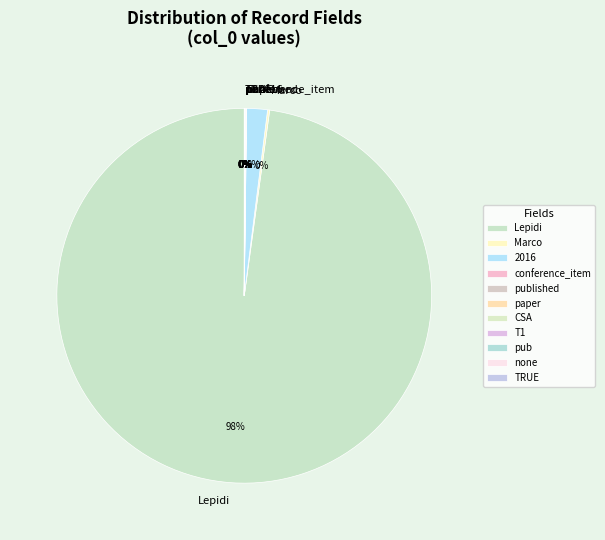

What is the largest slice in the pie chart?

Lepidi